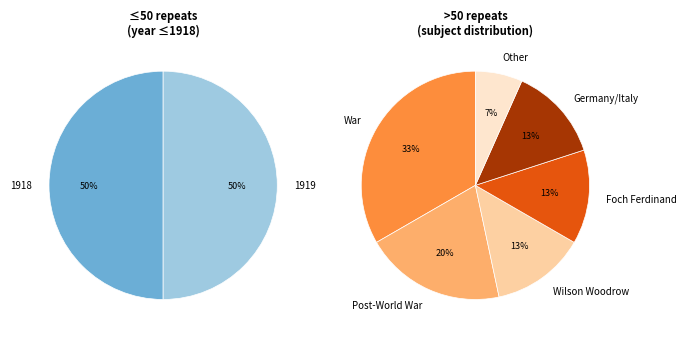

To the nearest percent, what is the average slice percentage?

17%